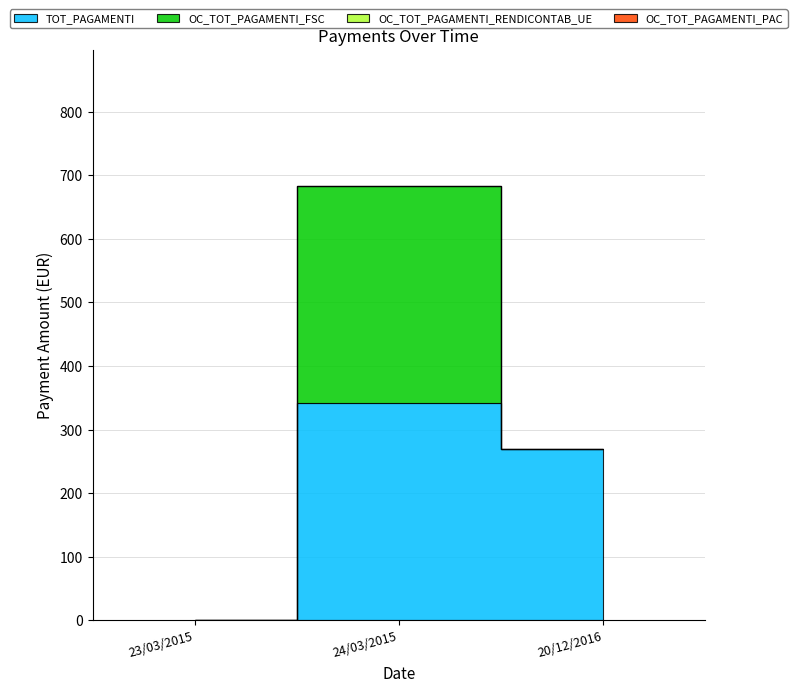

Is it true that OC_TOT_PAGAMENTI_PAC equals 0.0 at 24/03/2015?

True